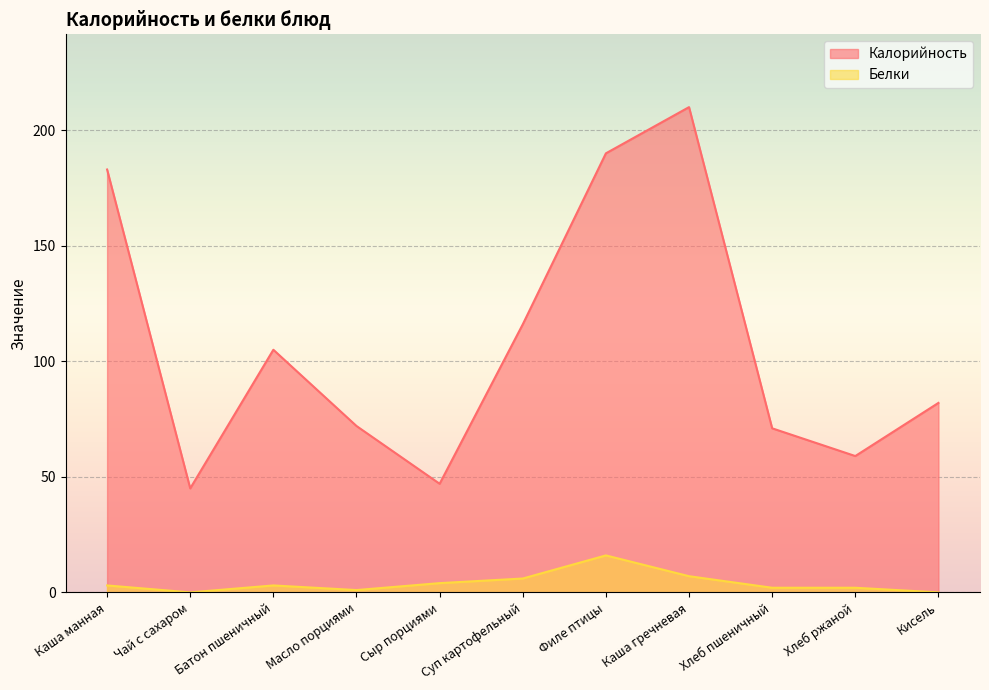

True or false: Калорийность and Белки cross at least once.

False